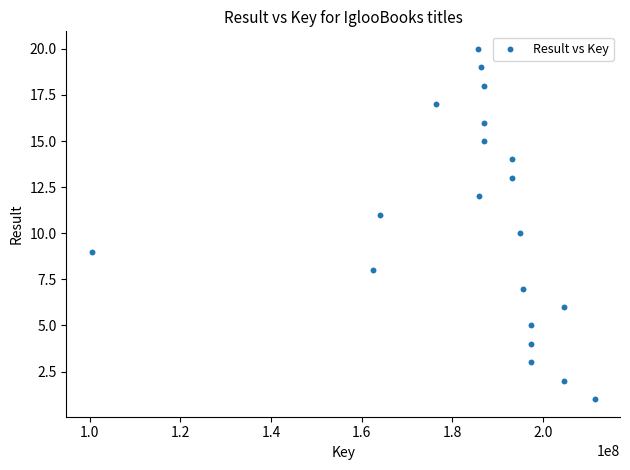

What is the range of X values (max minus min)?

111112647